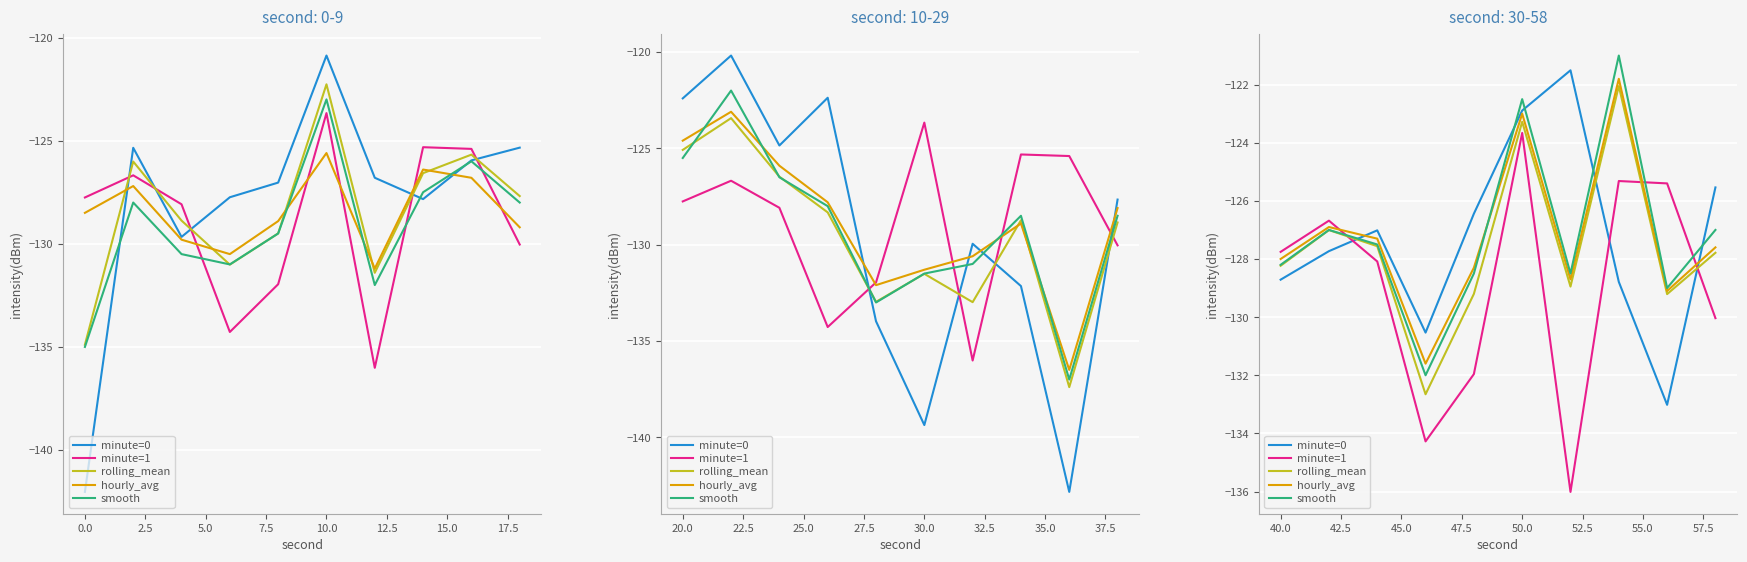

Which series has the largest total across all categories?

smooth